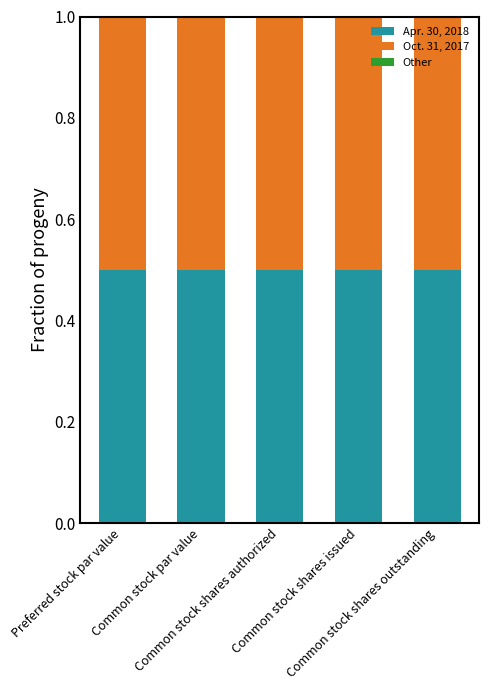

What is the difference between the highest and lowest values at Common stock shares issued?

0.5